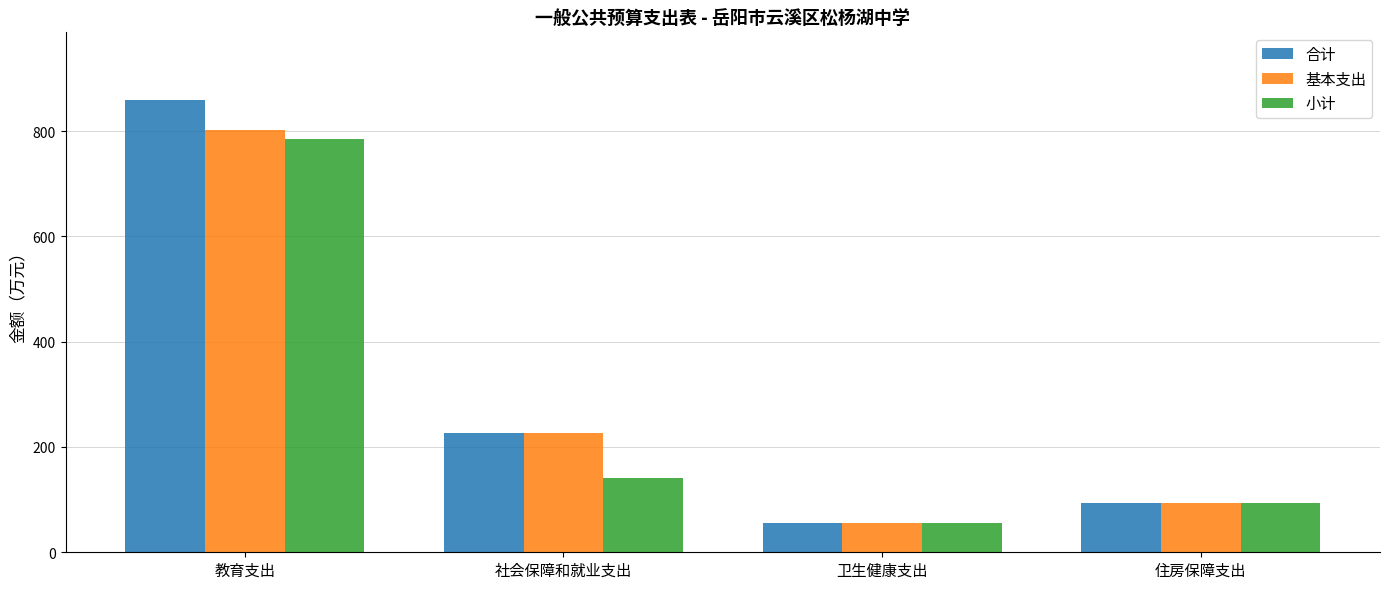

What is the lowest value of the 合计 series?

55.9